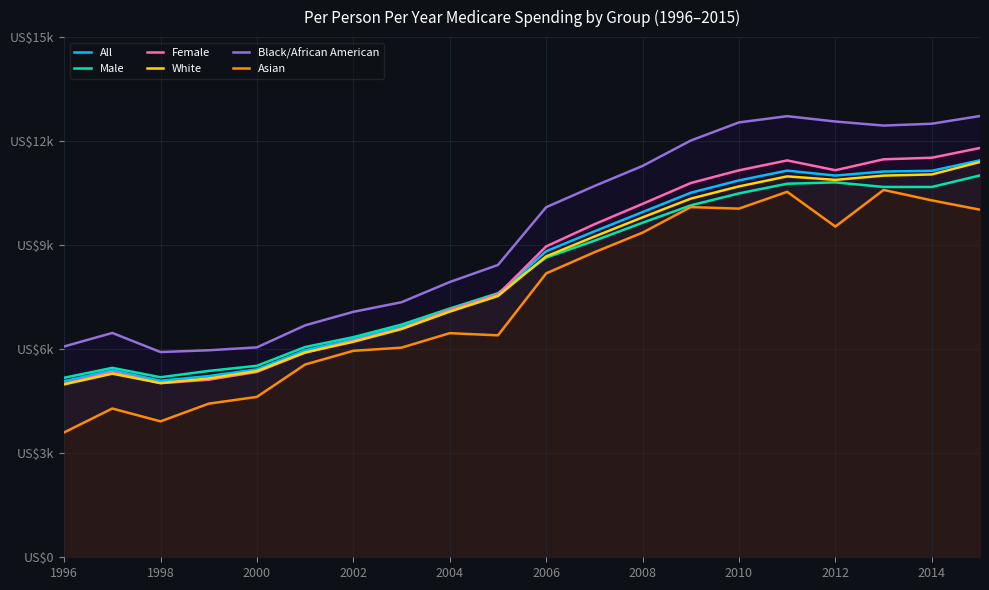

How many data points does each series have?

20